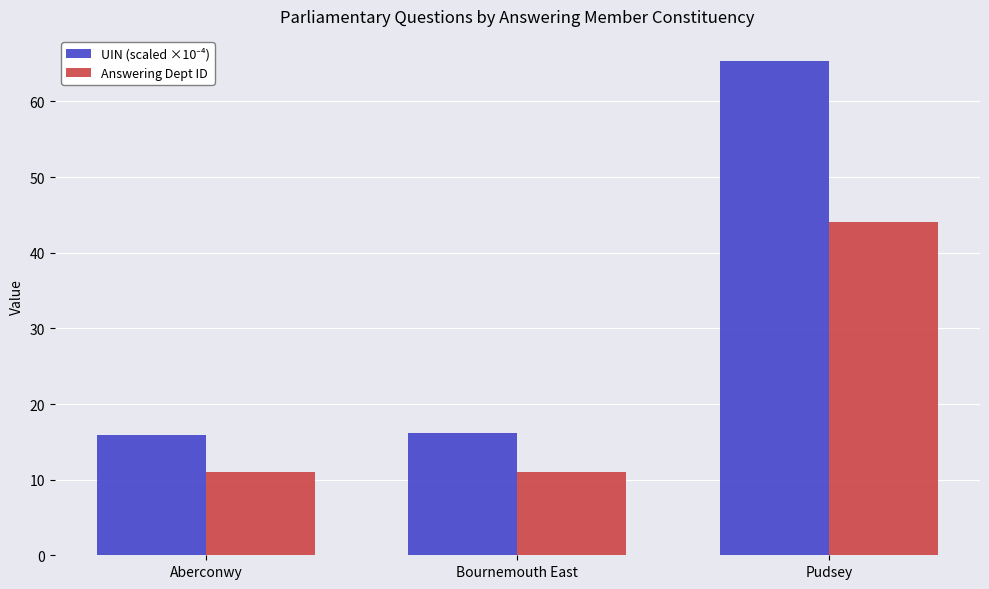

Is it true that Answering Dept ID equals 11.0 at Bournemouth East?

True